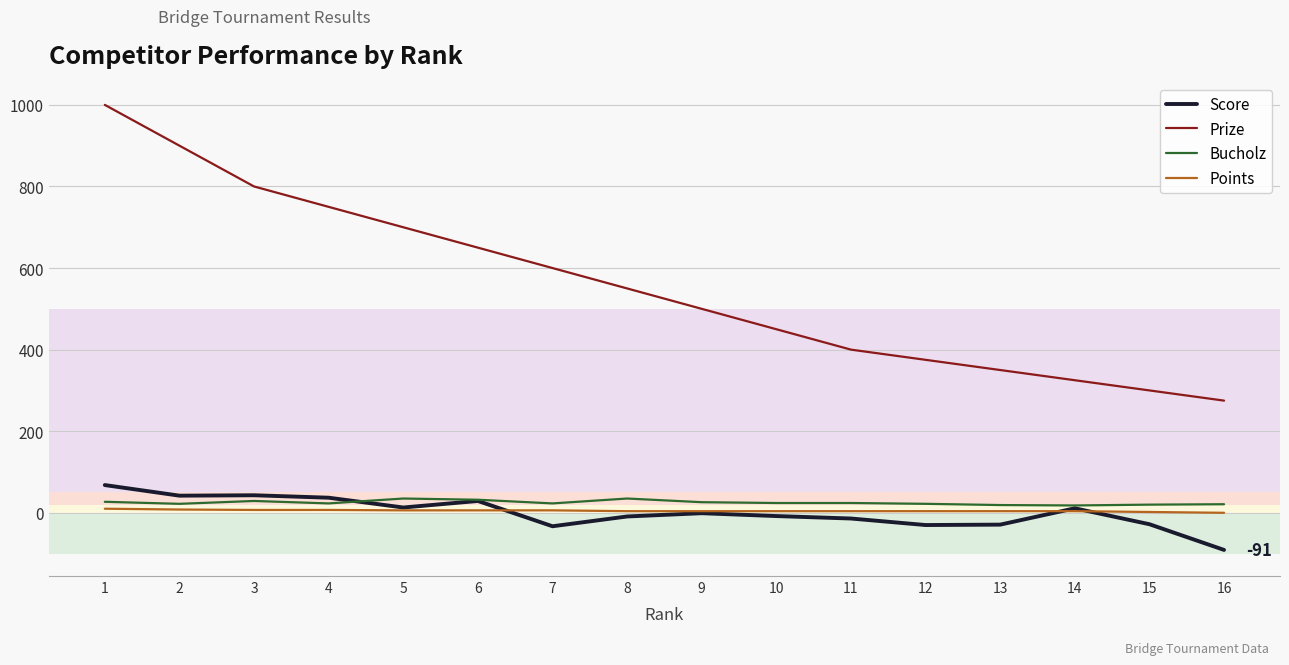

Between 5 and 9, which series saw the biggest shift?

Prize